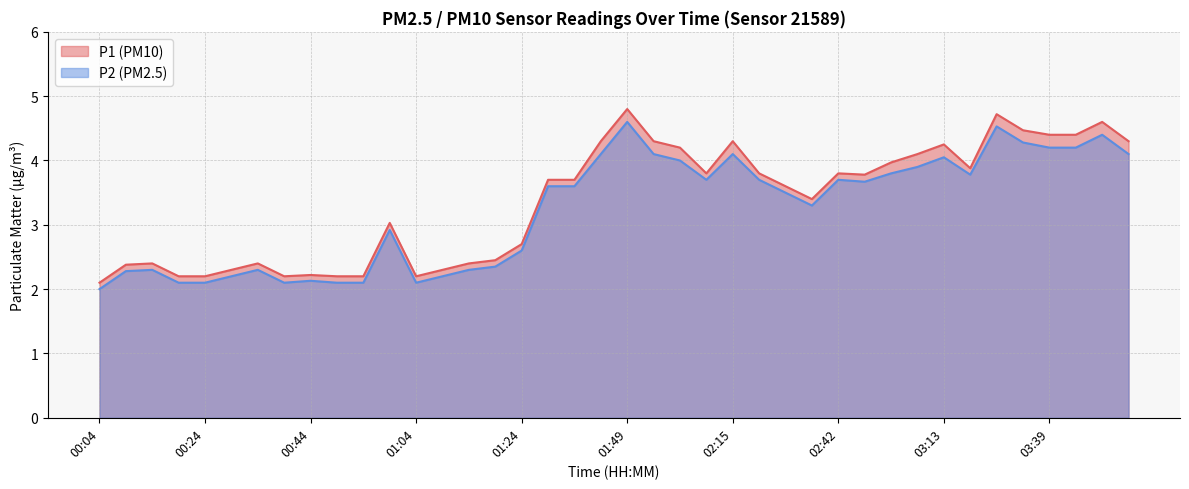

How many data points in P1 are above 3?

24